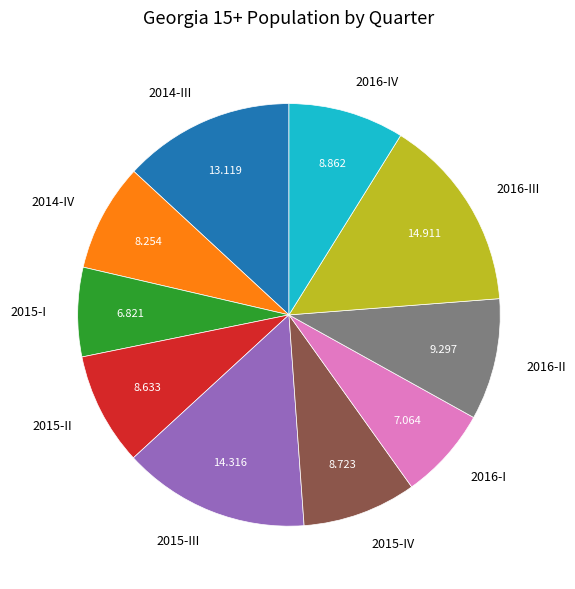

Is there a majority slice in this chart?

No